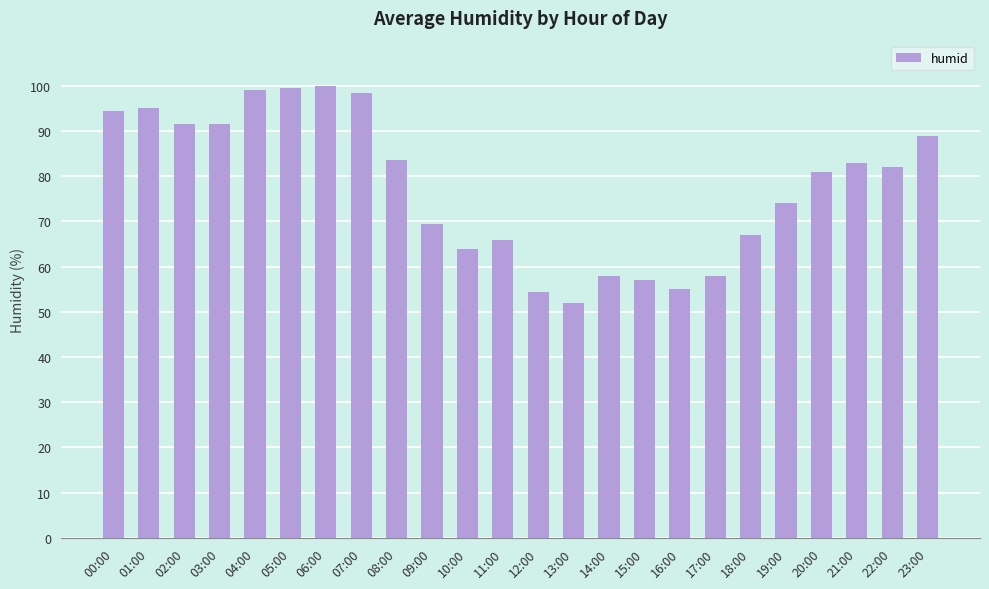

Are the bars grouped side by side (vs. stacked)?

No